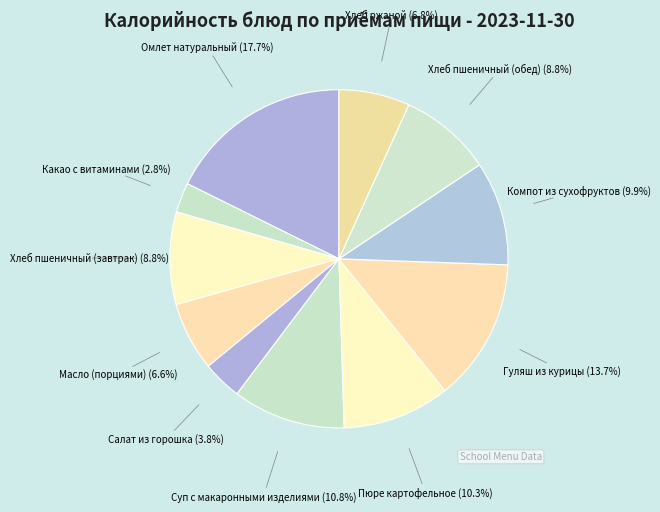

To the nearest percent, what is the difference between the largest and smallest slice percentages?

15%